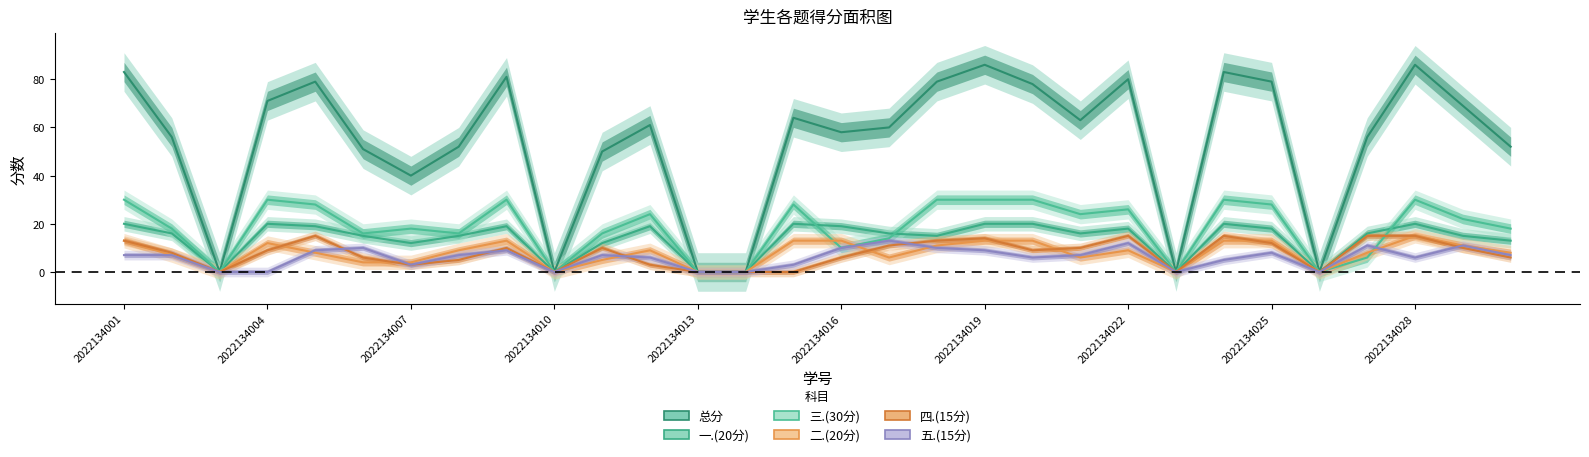

True or false: 四.(15分) and 总分 intersect in this chart.

False